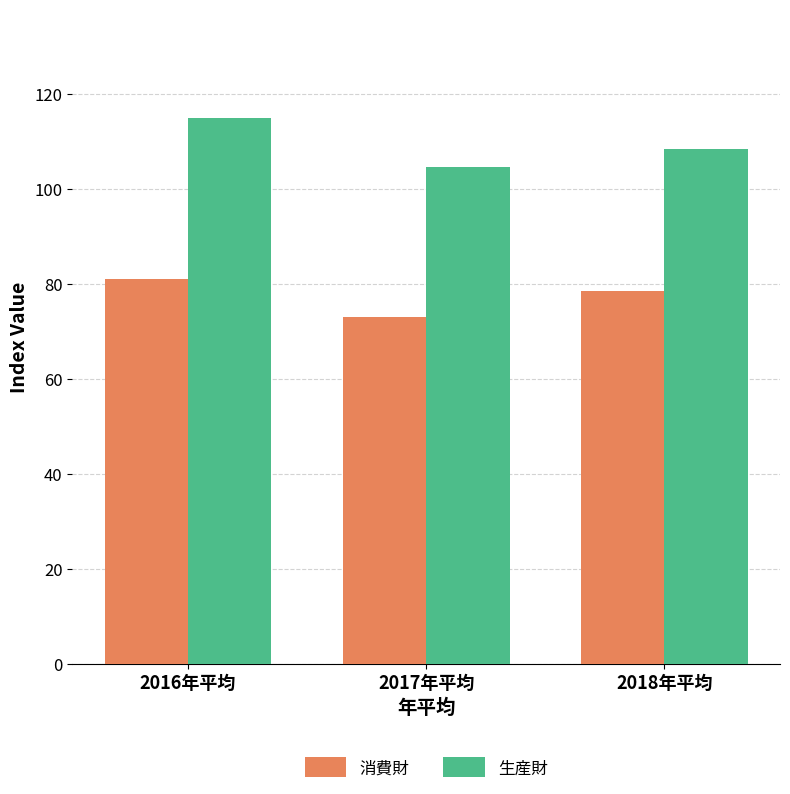

How many values in the 消費財 series are below 78?

1